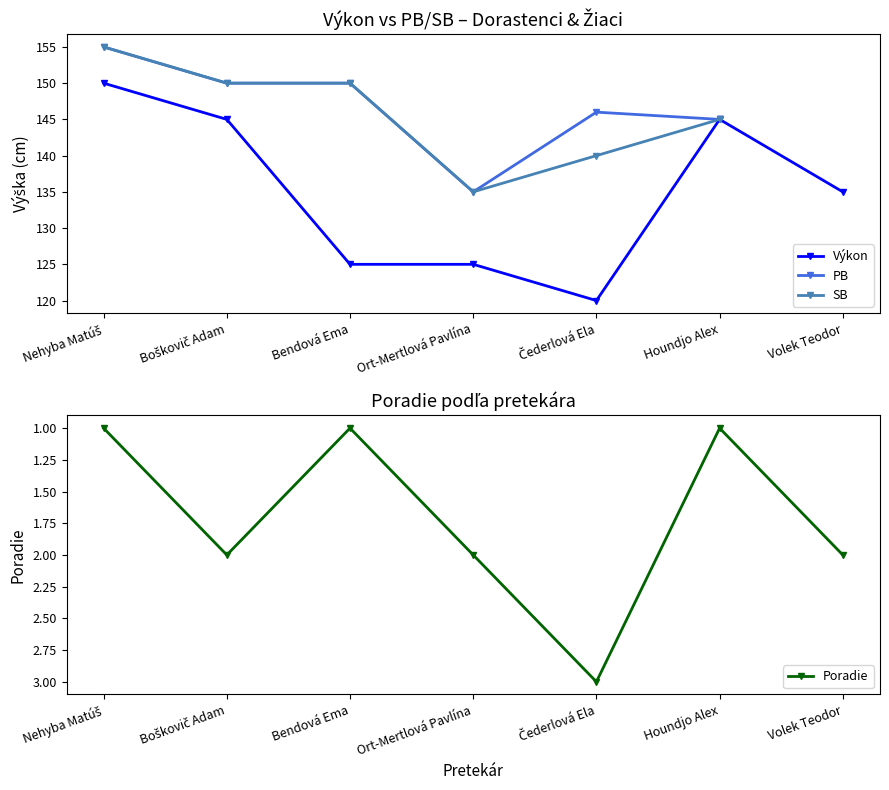

What is the difference between the second highest and minimum values in the Poradie series?

1